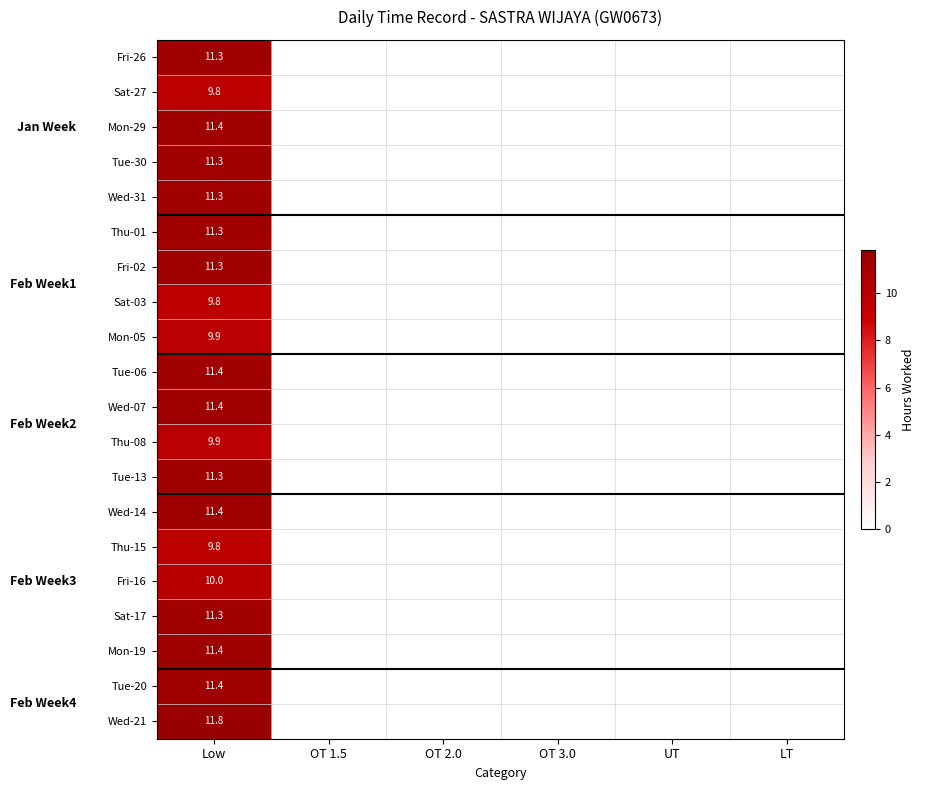

Is it true that Tue-30 equals 11.3 at Low?

True